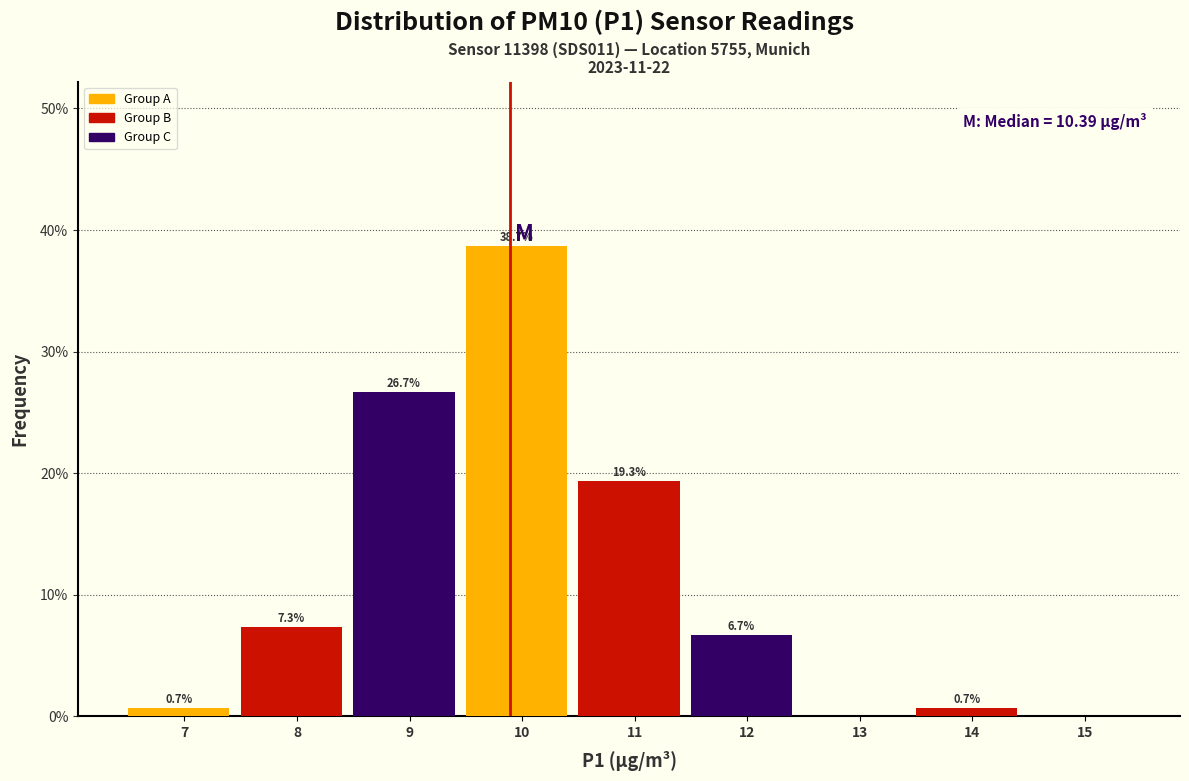

Reading right to left, extract all data points from this chart.

15=0.0	14=0.7	13=0.0	12=6.7	11=19.3	10=38.7	9=26.7	8=7.3	7=0.7